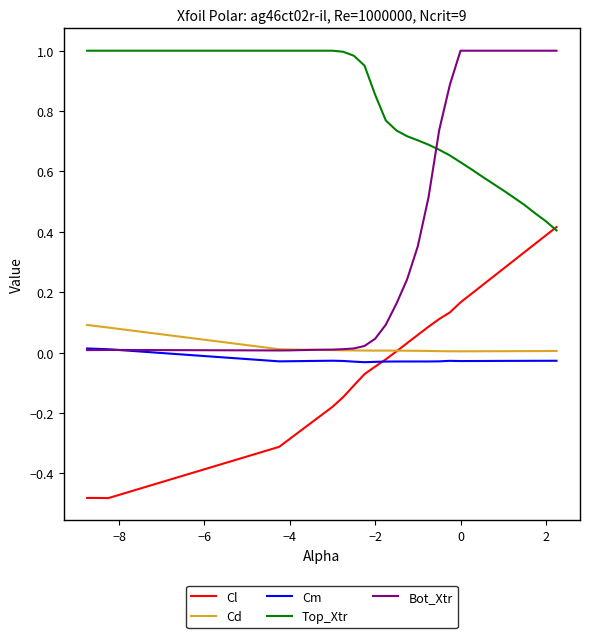

True or false: Cm and Top_Xtr intersect in this chart.

False